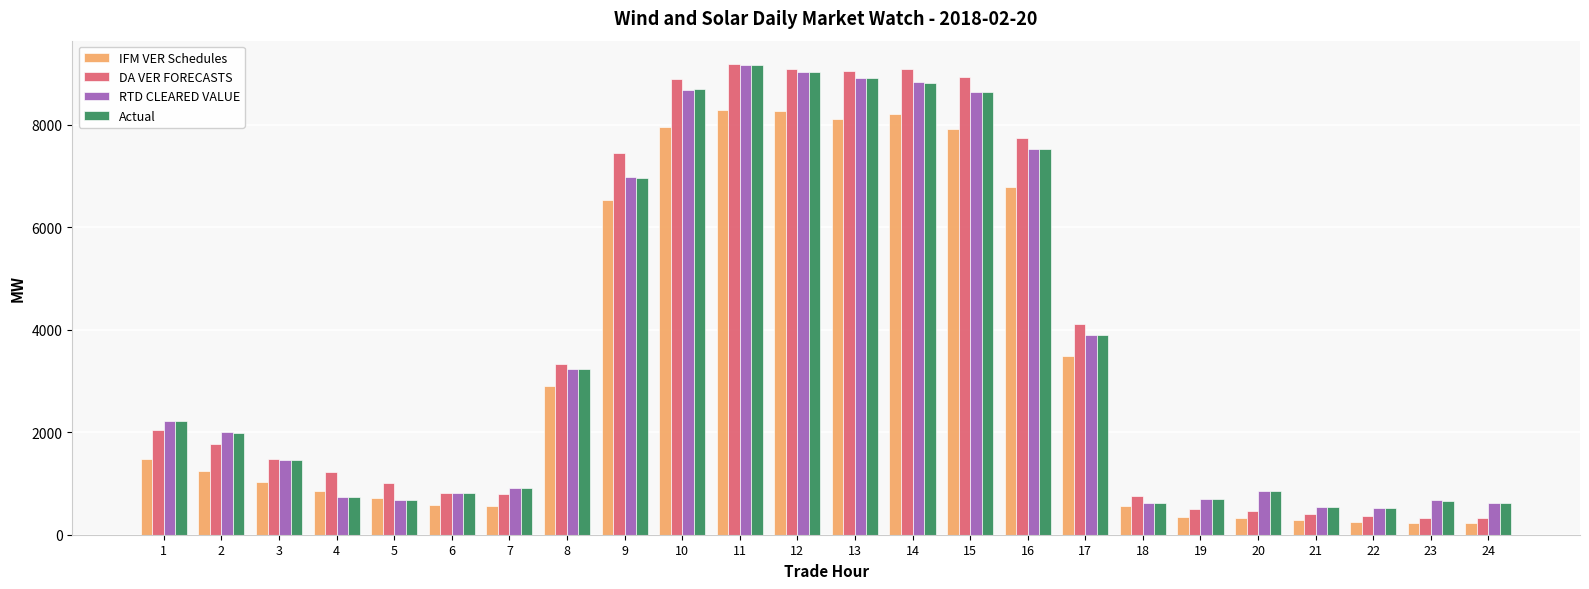

What is the value of the RTD CLEARED VALUE bar at the 20th from the left?

858.2